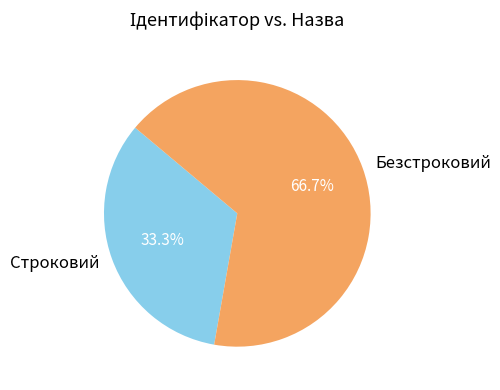

What percentage is NOT represented by Безстроковий?

33.3%